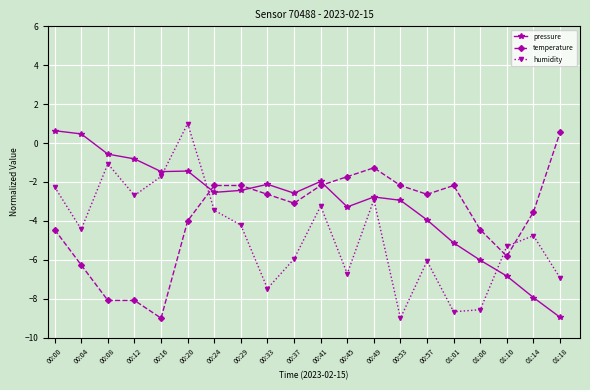

What is the minimum value shown in the chart?

-9.0